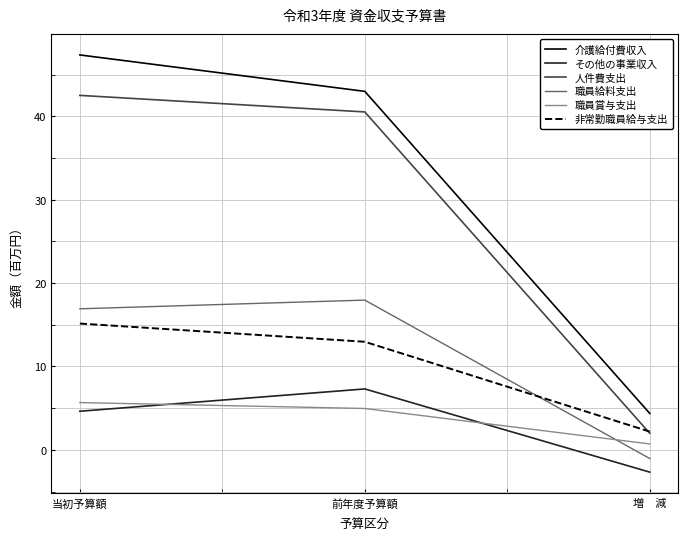

What position from the left is 当初予算額?

1